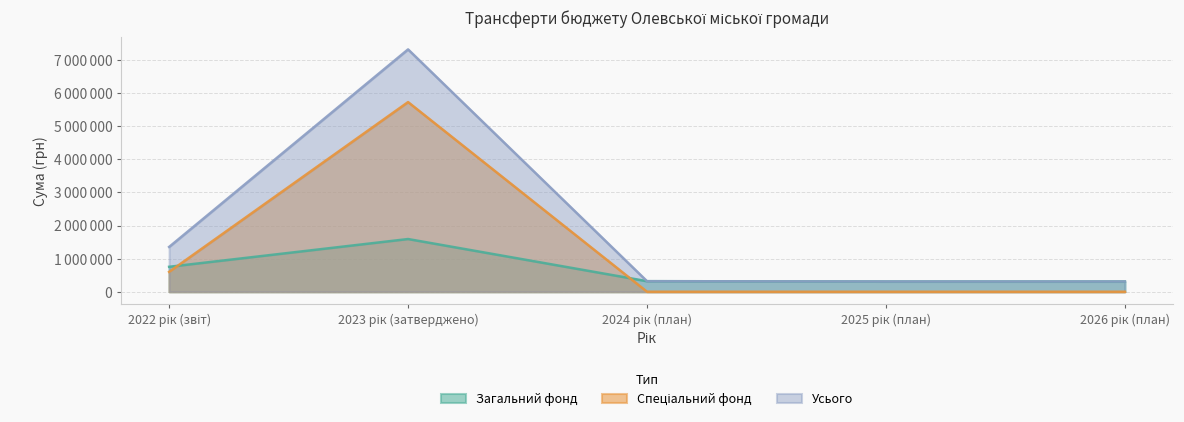

True or false: Спеціальний фонд and Загальний фонд intersect in this chart.

True